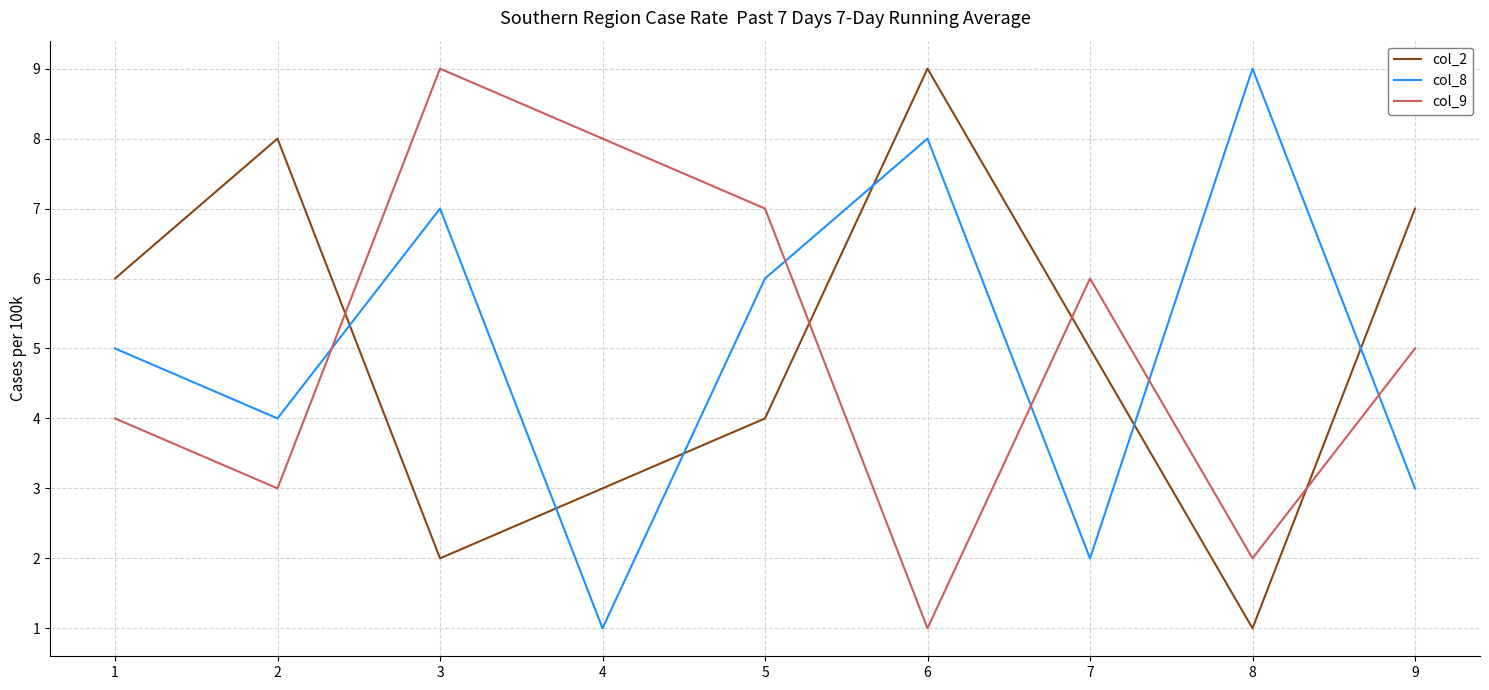

At which category does col_2 reach its first local valley?

3